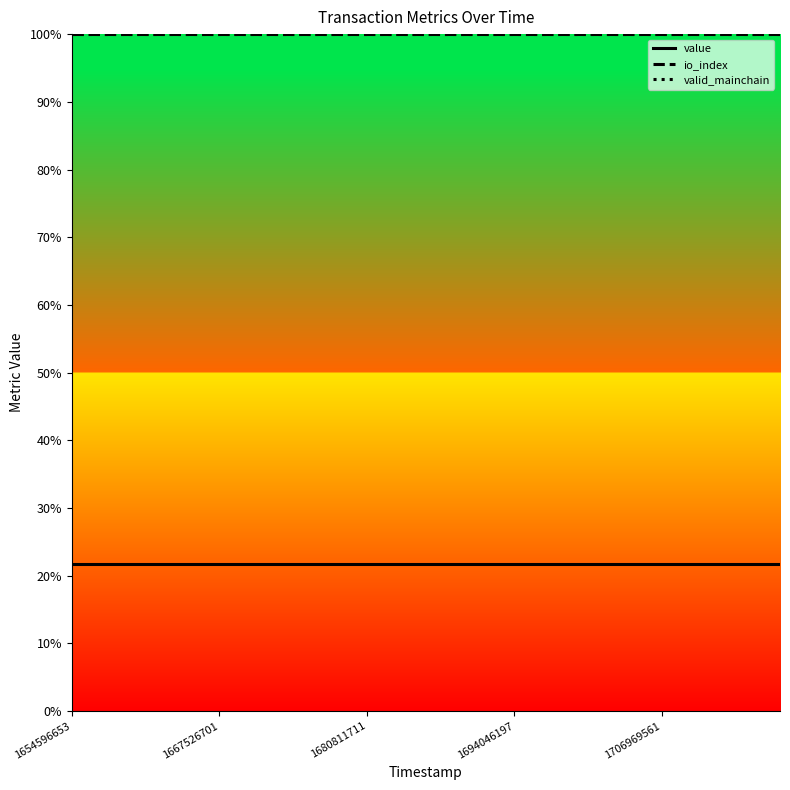

Does the chart display data point markers on the line(s)?

No